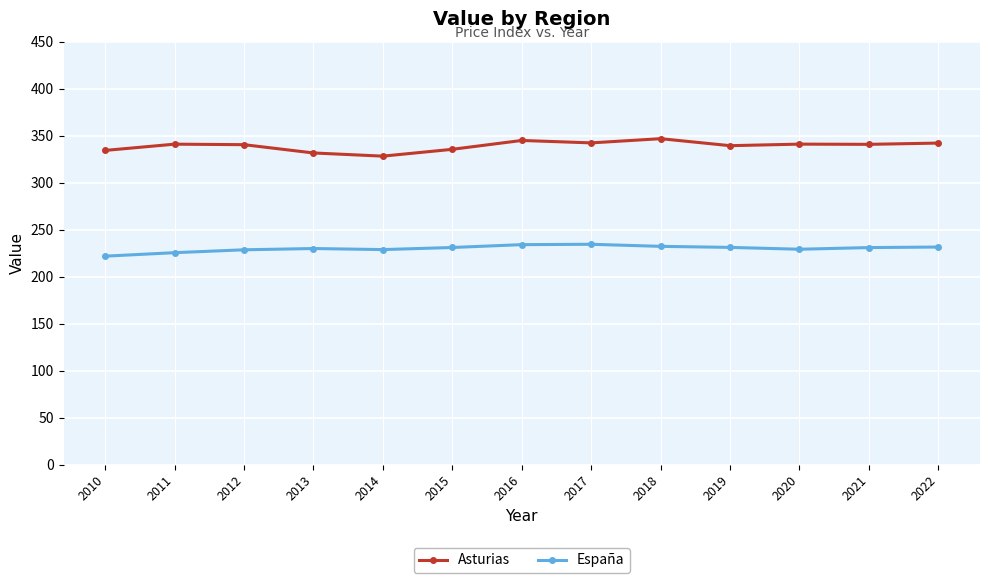

List the series in order of their overall mean, lowest first.

España, Asturias